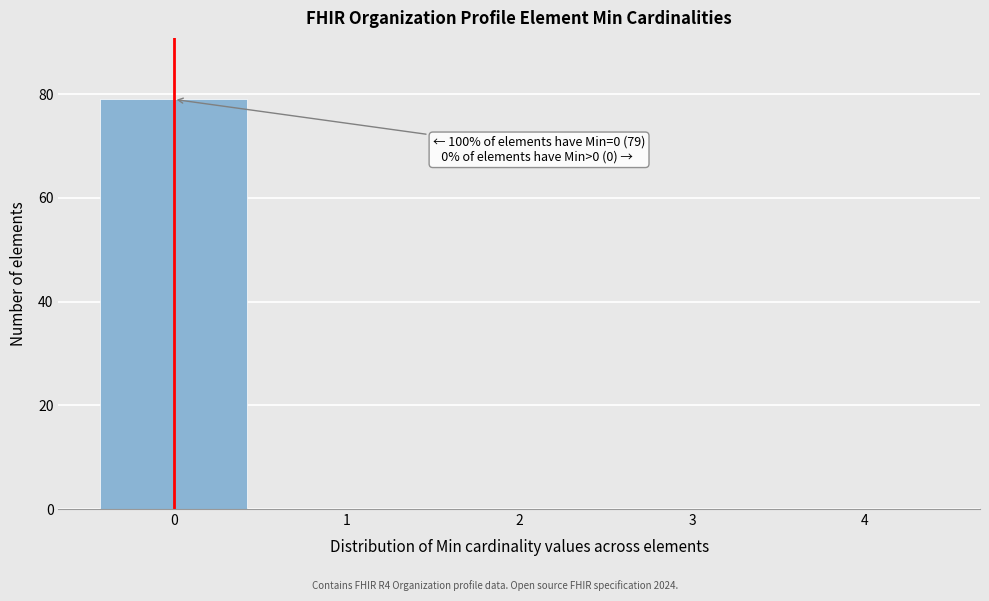

Reading left to right, transcribe all the data shown in this chart.

0=79	1=0	2=0	3=0	4=0